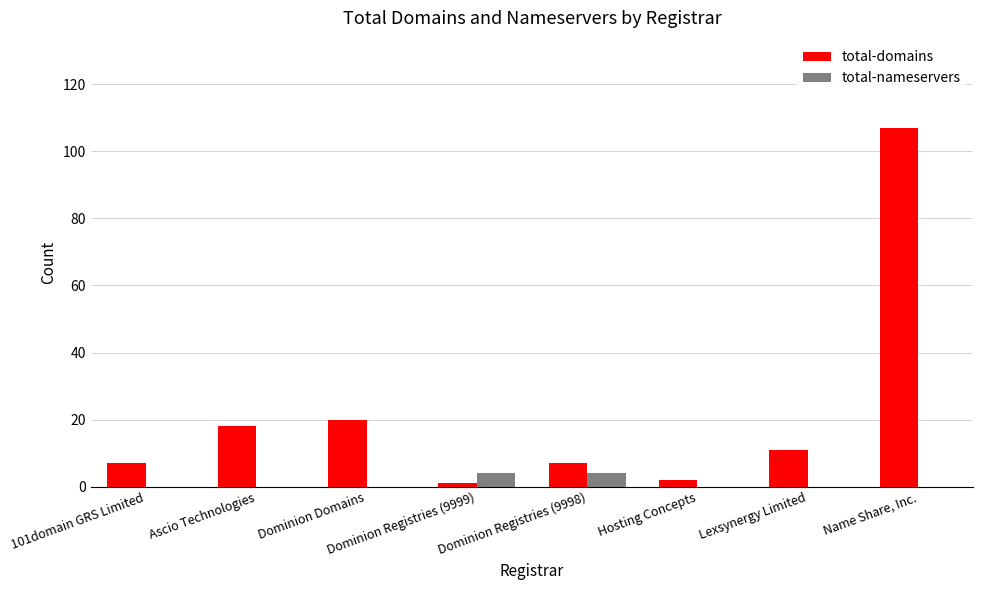

The value of total-nameservers at Name Share, Inc. is 0. True or false?

True